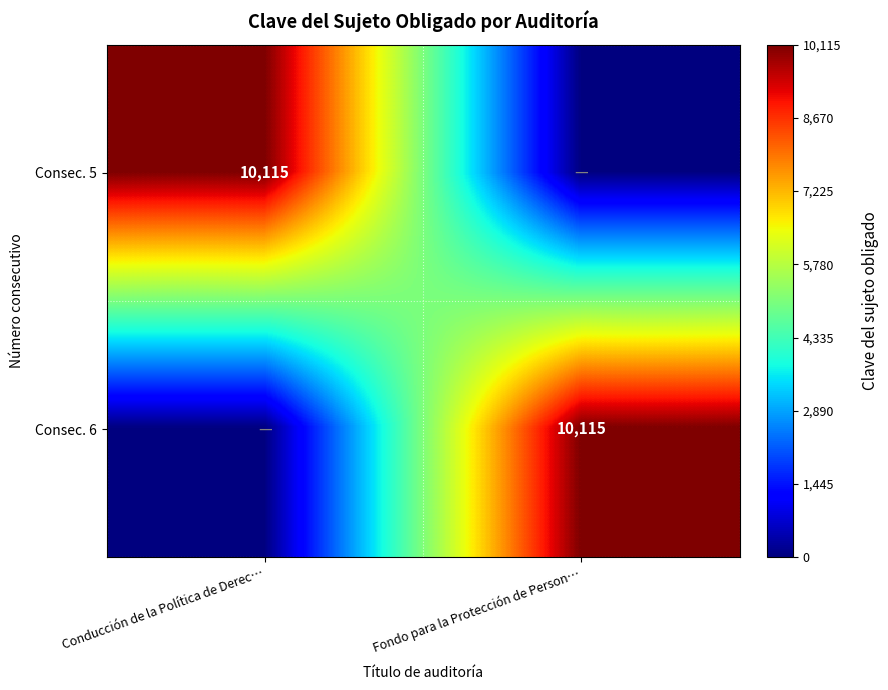

The Consec. 5 series shows 10115 at Conducción de la Política de Derec…. True or false?

True